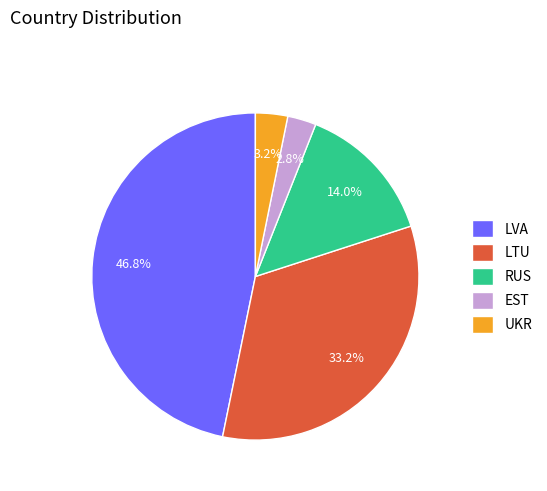

Does any single category account for the majority?

No